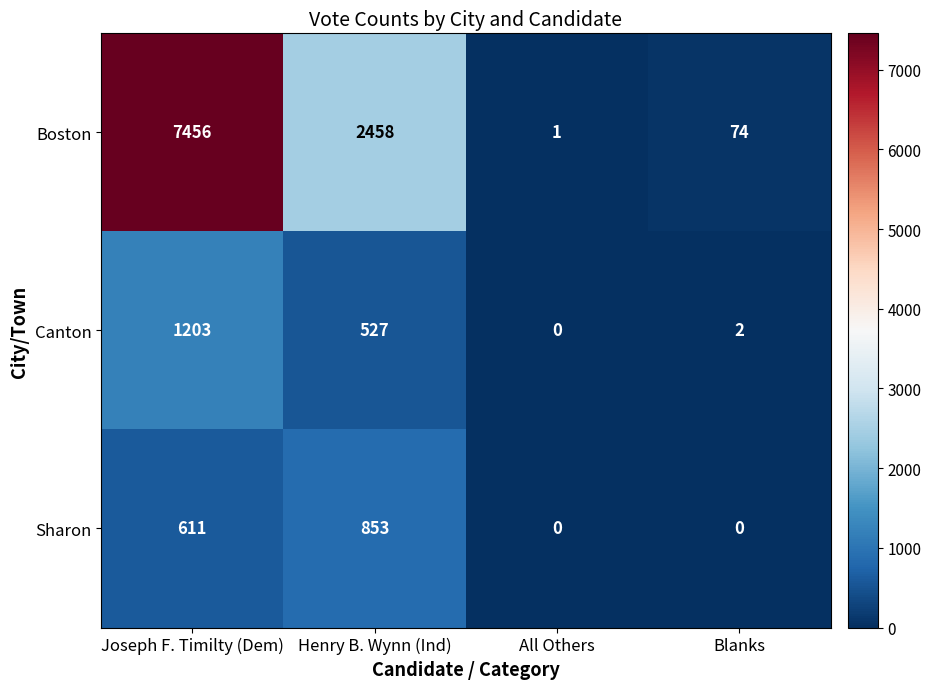

At how many categories does at least one series exceed 7010?

1